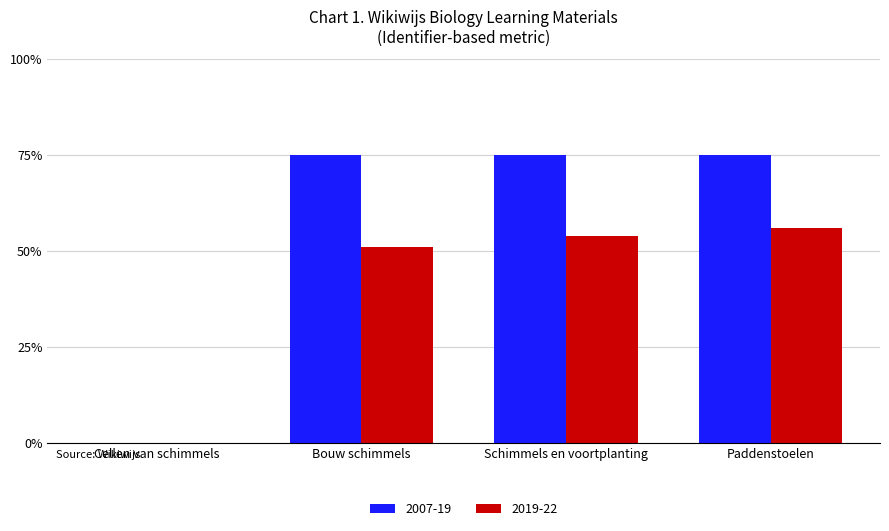

What is the average value of the 2007-19 series?

0.6